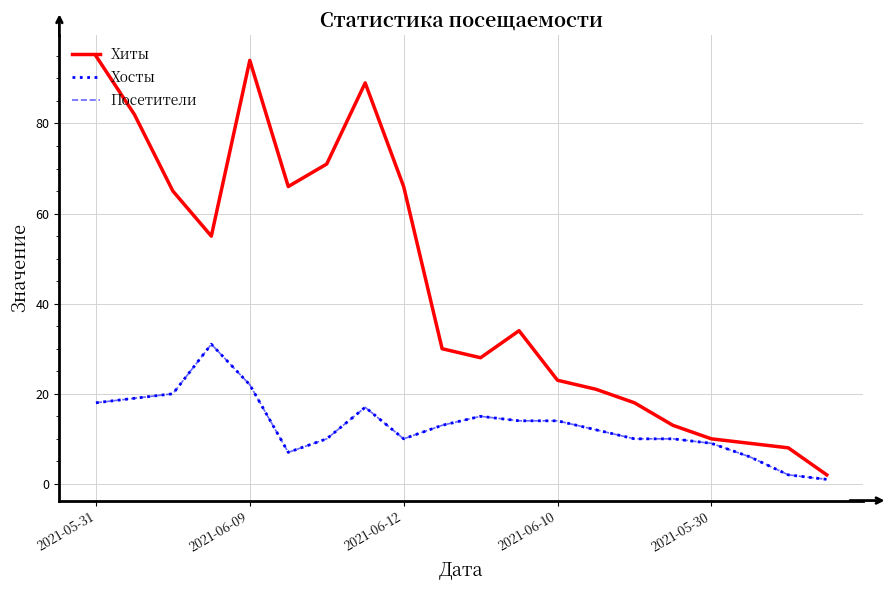

True or false: Хосты and Хиты intersect in this chart.

False